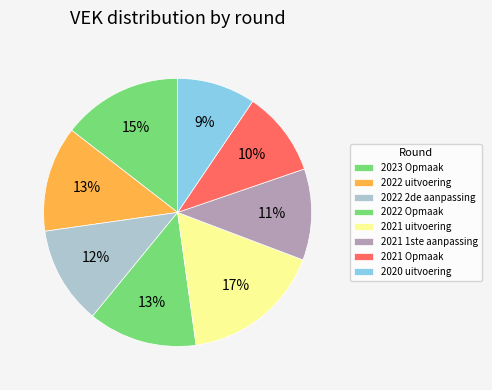

How many slices are in this pie chart?

8